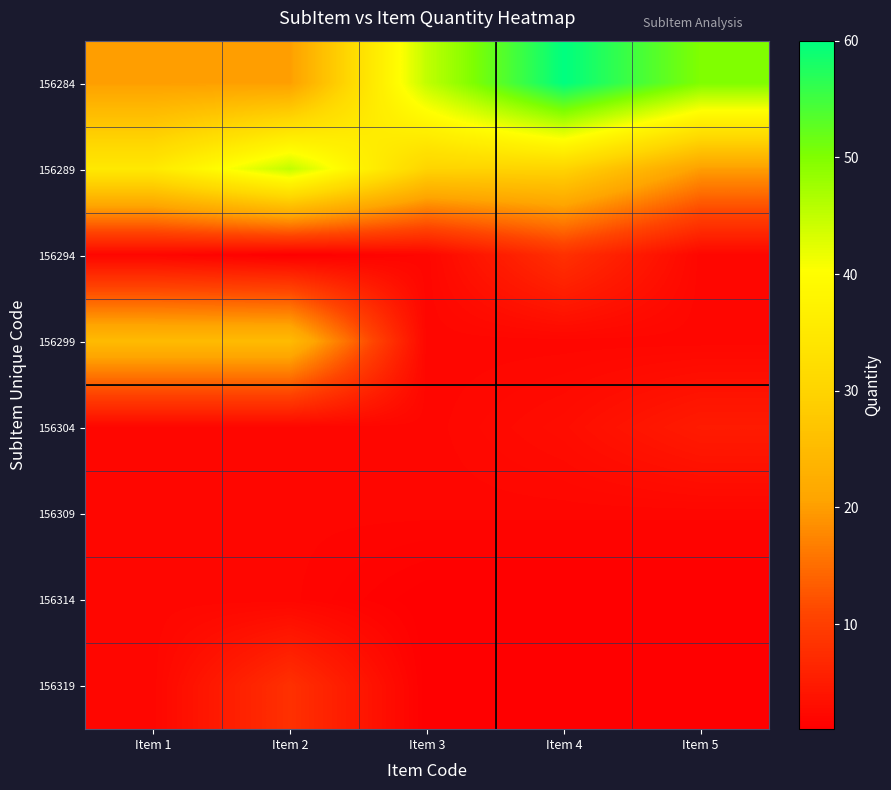

Reading right to left, what are all the values shown in this chart?

156284: Item 5=50	Item 4=60	Item 3=45	Item 2=20	Item 1=20
156289: Item 5=20	Item 4=30	Item 3=30	Item 2=45	Item 1=35
156294: Item 5=2	Item 4=8	Item 3=2	Item 2=1	Item 1=2
156299: Item 5=2	Item 4=2	Item 3=2	Item 2=25	Item 1=25
156304: Item 5=5	Item 4=3	Item 3=2	Item 2=2	Item 1=2
156309: Item 5=2	Item 4=2	Item 3=2	Item 2=2	Item 1=2
156314: Item 5=1	Item 4=1	Item 3=1	Item 2=2	Item 1=2
156319: Item 5=1	Item 4=1	Item 3=1	Item 2=8	Item 1=2